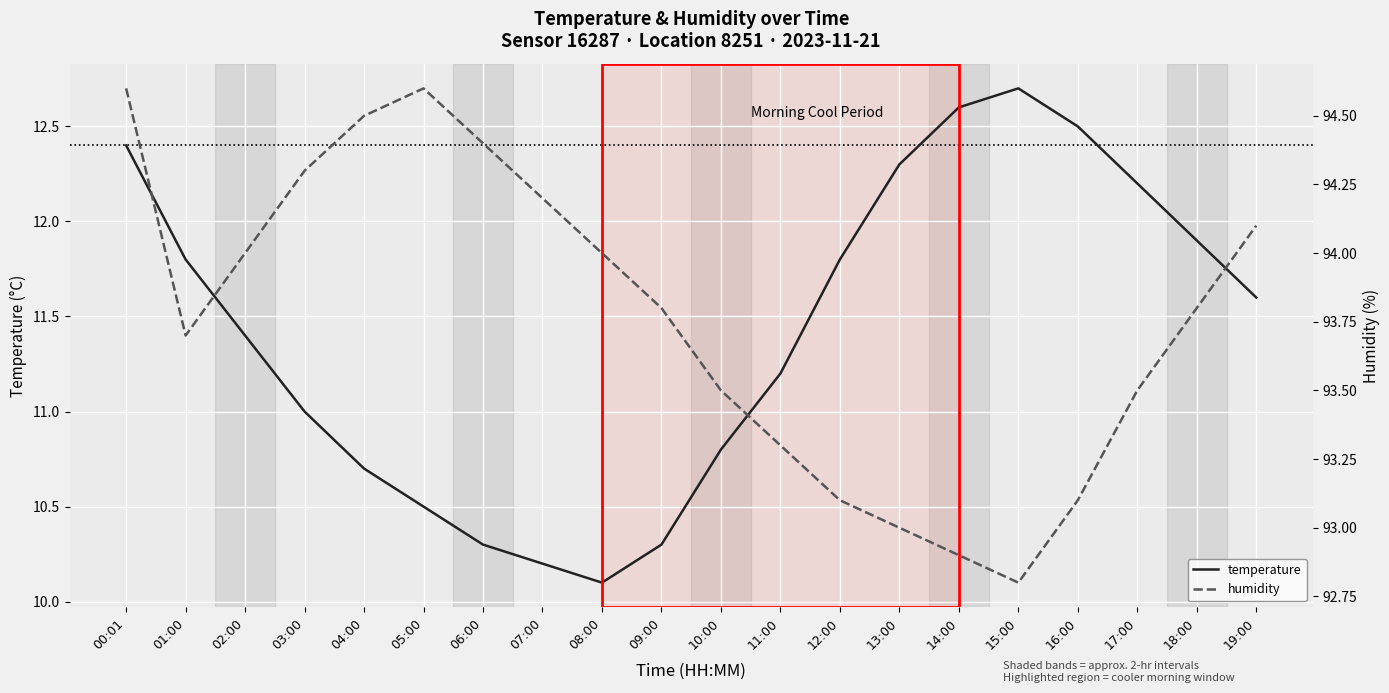

What is the sum of the temperature values at 06:00 and 18:00?

22.2